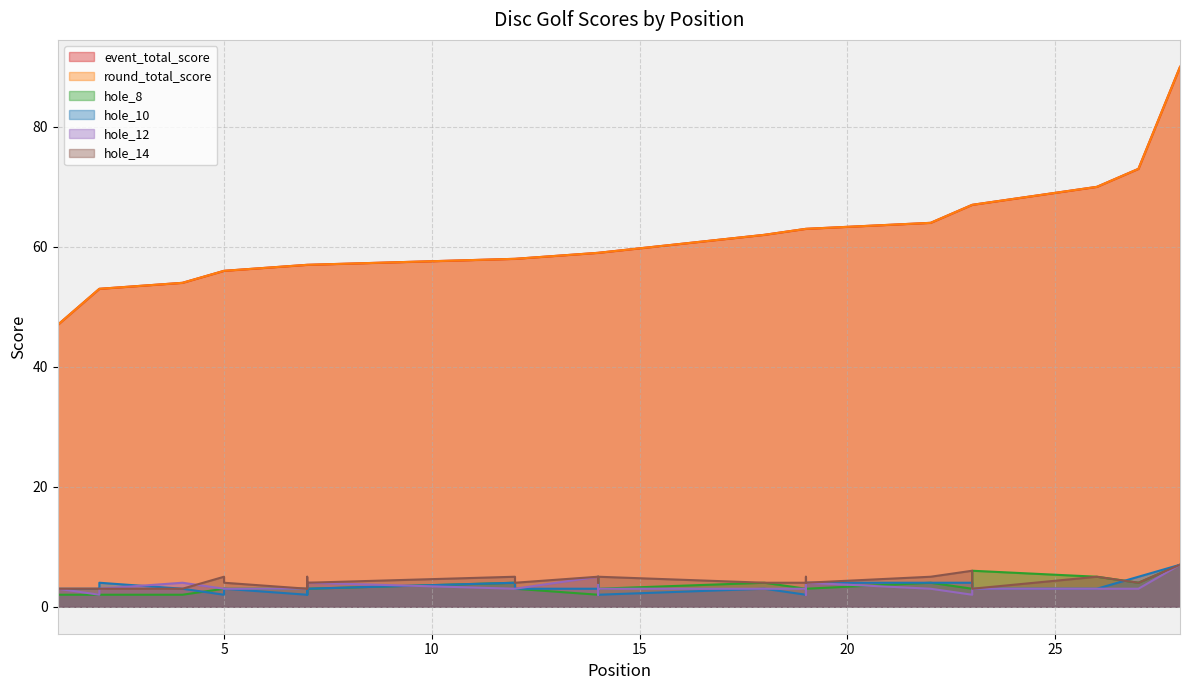

Between 5 and 7, which series saw the biggest shift?

event_total_score